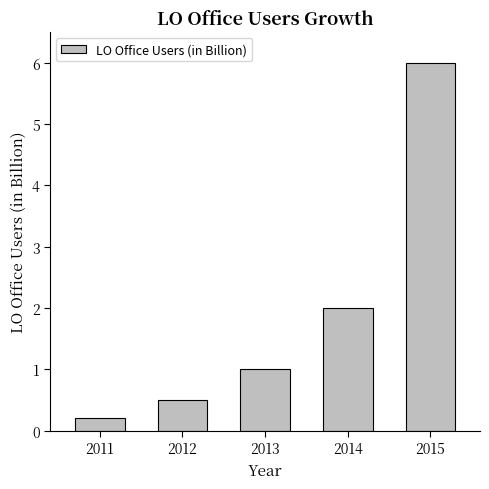

Which has a higher value, 2012 or 2015?

2015